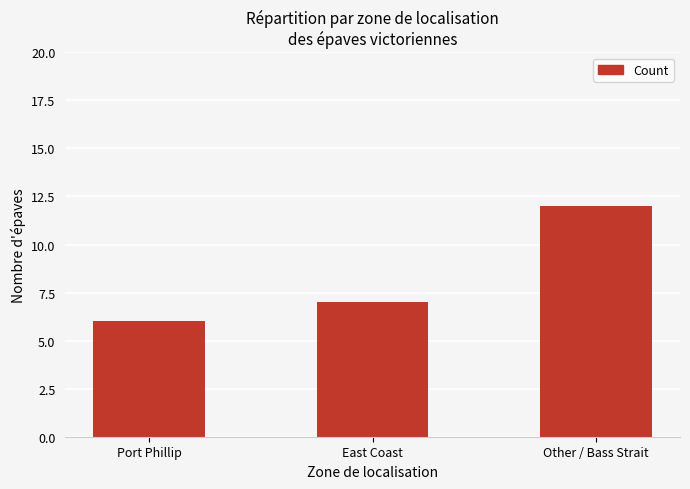

Which has a higher value, Other / Bass Strait or East Coast?

Other / Bass Strait